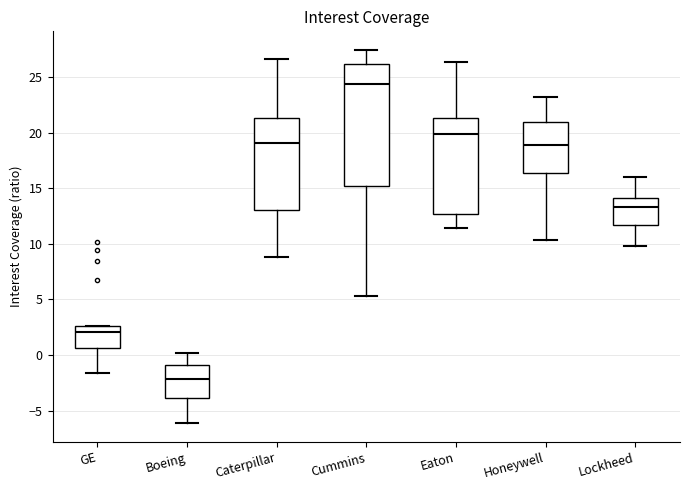

Reading left to right, transcribe this box plot: for each box, give where its median line is, the range the box spans, and where its two whiskers end, as read against the y-axis. The values are not printed on the chart, so give them approximately, as read against the axis.

GE: median 2.0, box 0.5 to 2.5, whiskers -1.5 to 2.5
Boeing: median -2.0, box -4.0 to -1.0, whiskers -6.0 to 0.0
Caterpillar: median 19.0, box 13.0 to 21.5, whiskers 9.0 to 26.5
Cummins: median 24.5, box 15.0 to 26.0, whiskers 5.5 to 27.5
Eaton: median 20.0, box 12.5 to 21.5, whiskers 11.5 to 26.5
Honeywell: median 19.0, box 16.5 to 21.0, whiskers 10.5 to 23.0
Lockheed: median 13.5, box 11.5 to 14.0, whiskers 10.0 to 16.0